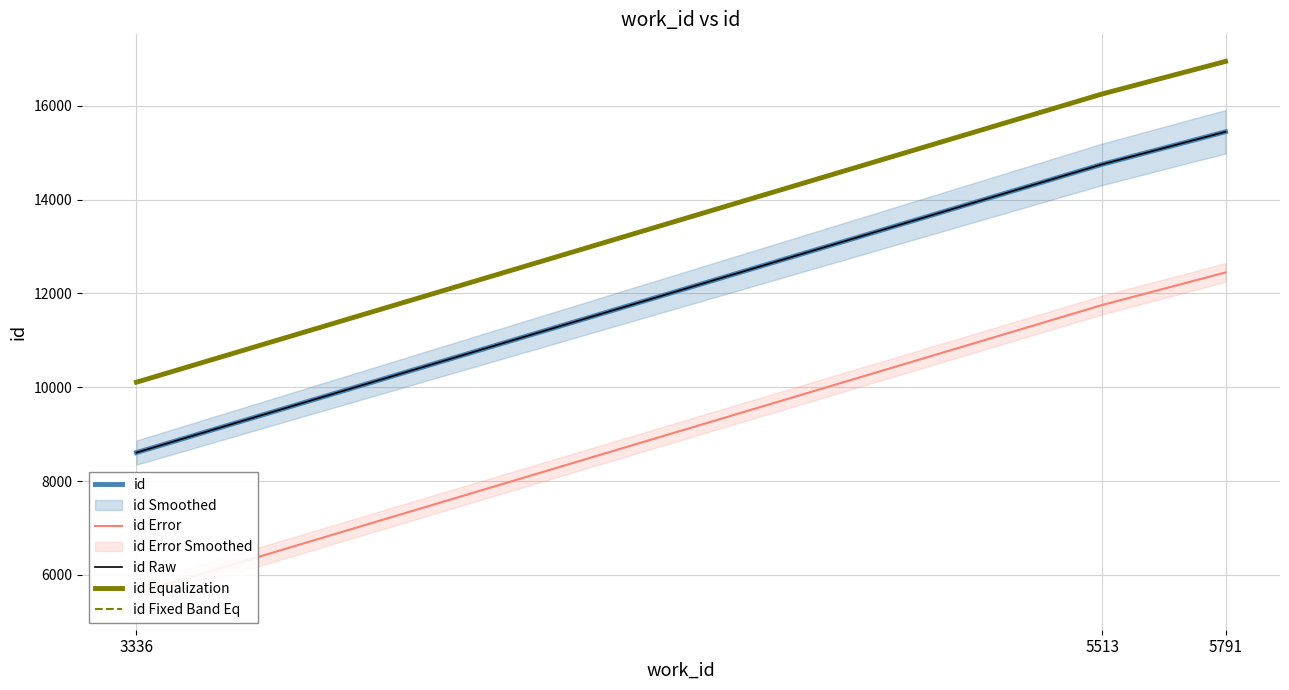

Is this an area chart (filled region under the line)?

No